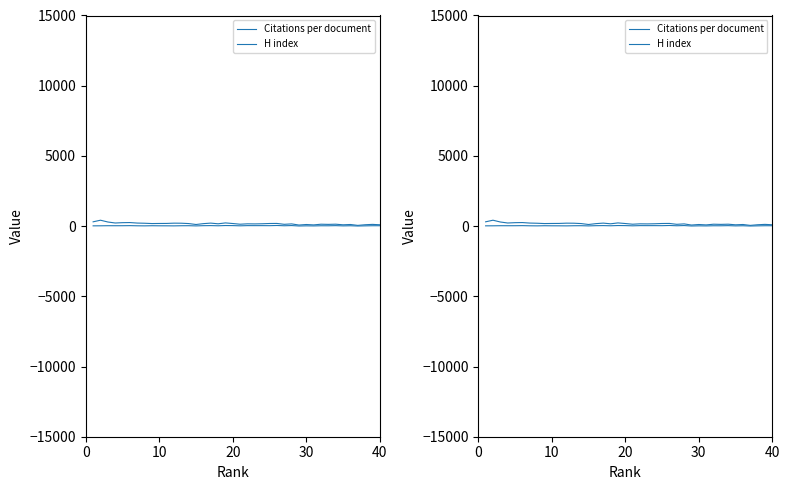

The H index series shows 284.4 at 7. True or false?

False